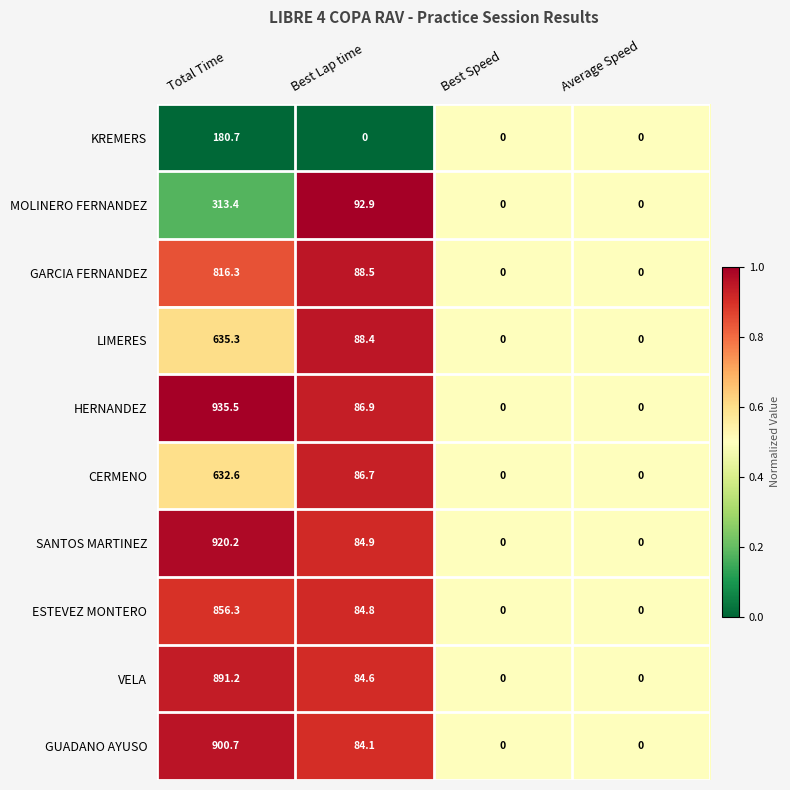

Where does the GARCIA FERNANDEZ series first go above 88?

Total Time